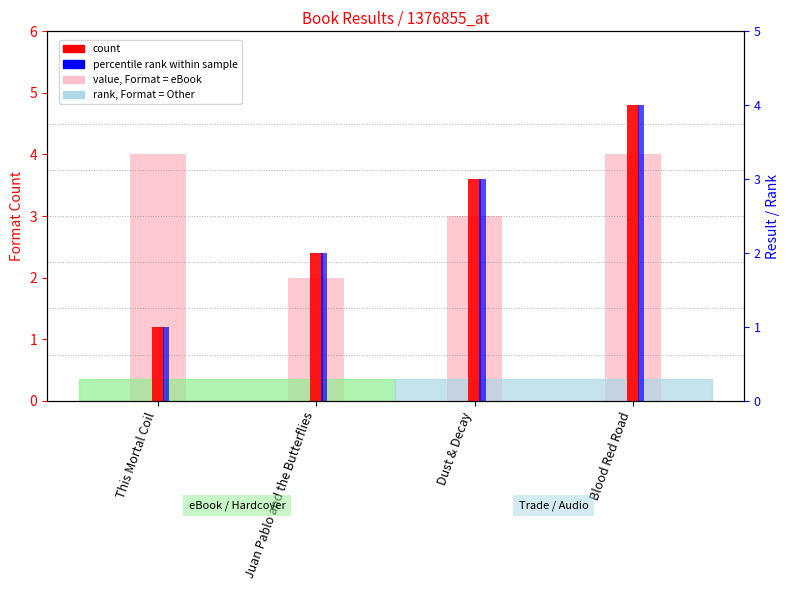

Reading left to right, what are all the values shown in this chart?

Format Count: 4	2	3	4
Result (rank): 1	2	3	4
Result (percentile): 1	2	3	4